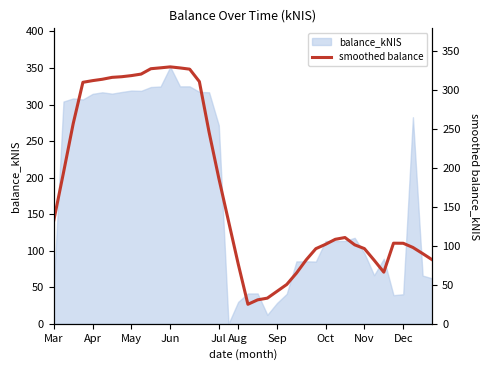

Reading left to right, extract all data points from this chart.

132.7	194.1	257.1	310.2	312.3	314.1	316.5	317.4	318.8	320.8	327.6	328.8	330.0	328.7	327.1	311.1	246.1	187.1	132.0	76.9	25.1	30.8	33.0	41.7	50.5	65.1	82.1	96.5	102.1	108.5	110.8	101.5	96.6	81.8	66.3	103.5	103.4	98.1	90.2	82.1